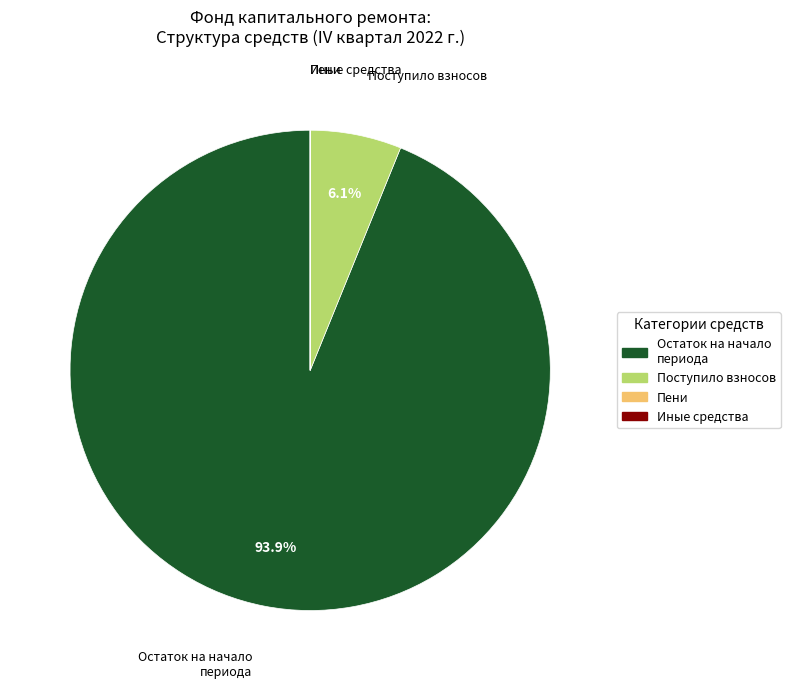

Does any single category account for the majority?

Yes